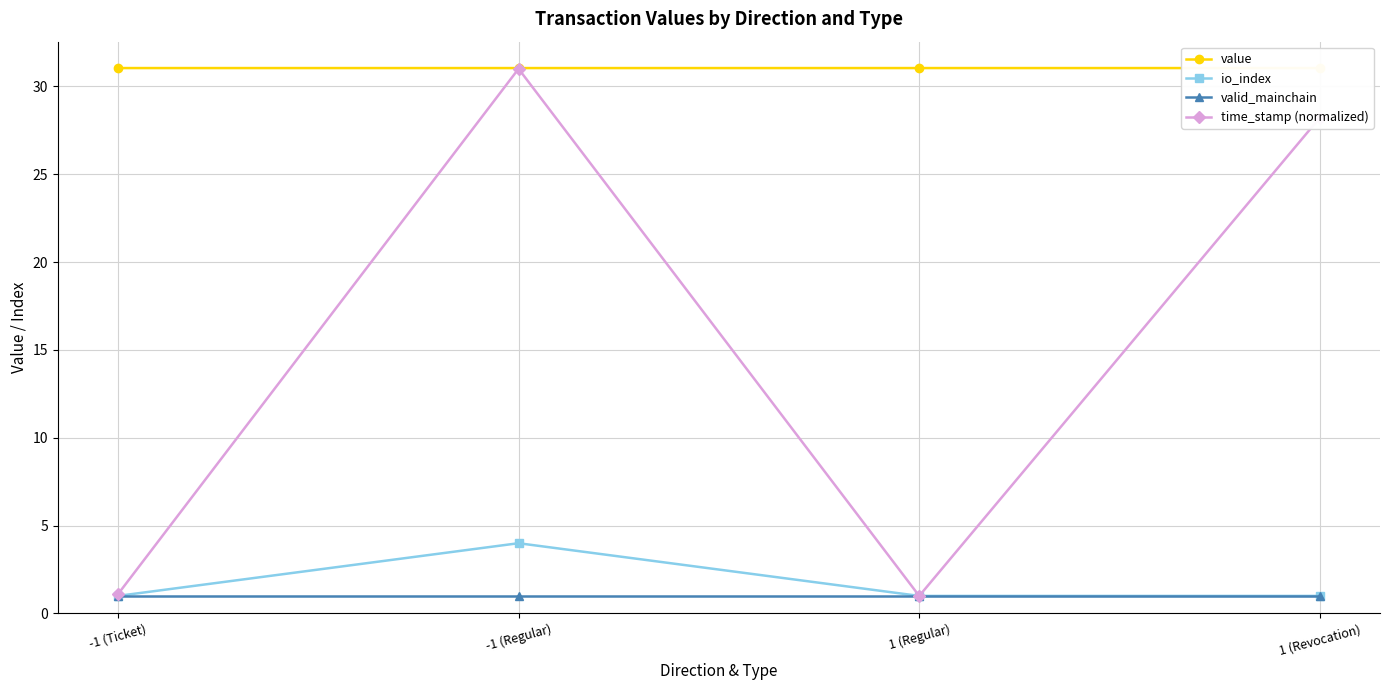

Is the value of value at 1 (Revocation) greater than the value of time_stamp (normalized) at -1 (Ticket)?

Yes